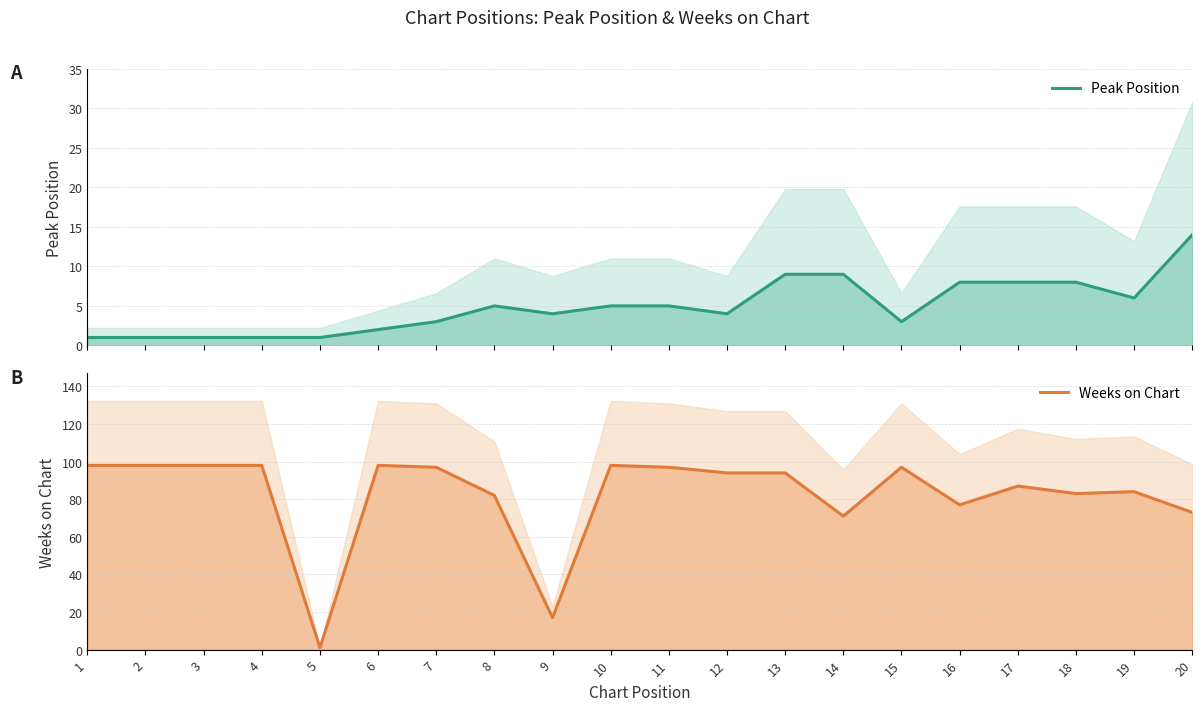

What is the value of the Peak Position point at the 3rd from the left?

1